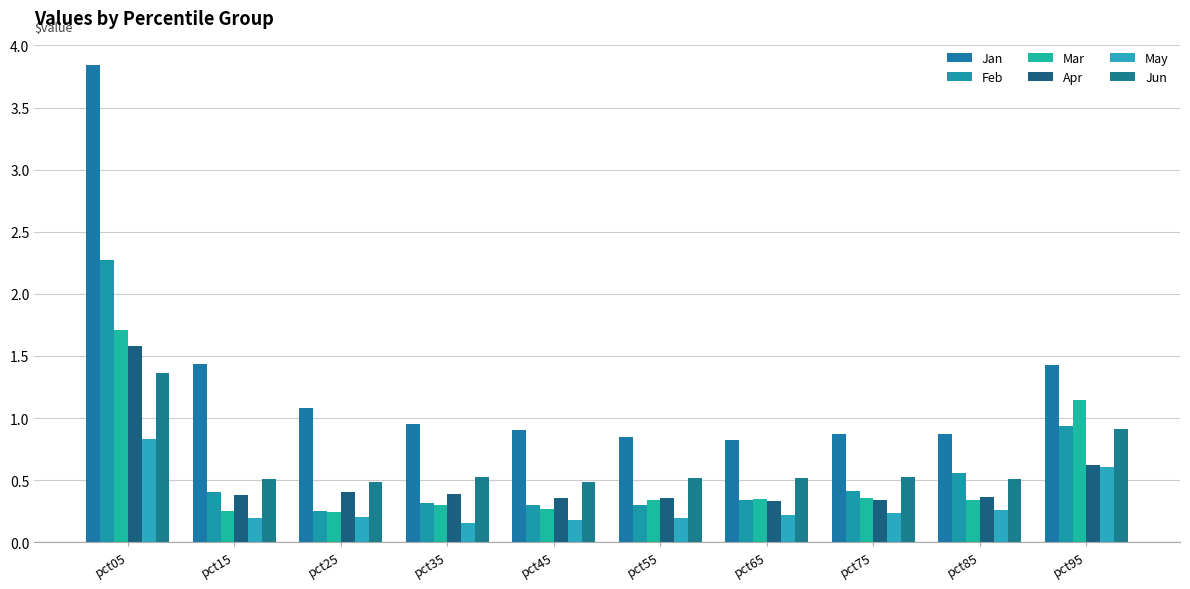

What are all the series names shown in the legend?

Jan, Feb, Mar, Apr, May, Jun